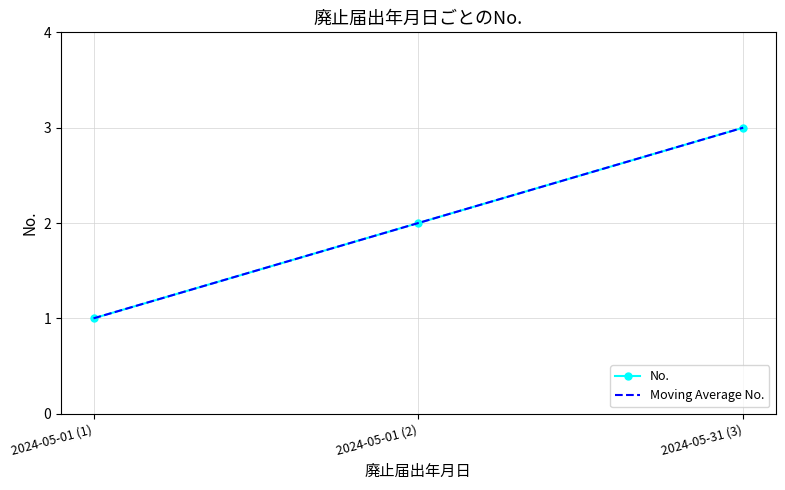

What is the sum of all No. values?

6